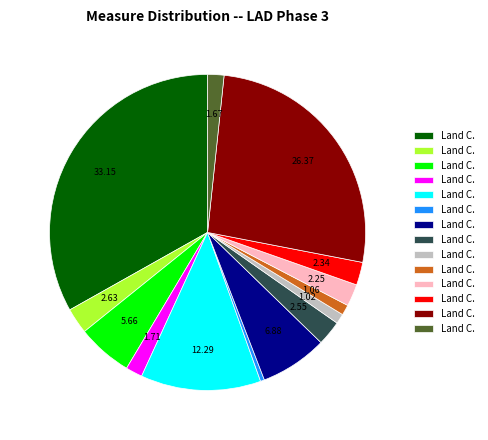

Is there a majority slice in this chart?

No